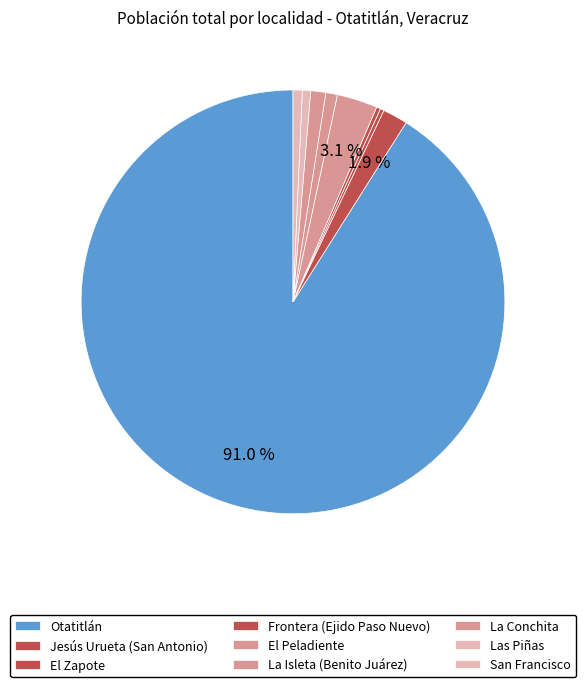

What percentage do Frontera (Ejido Paso Nuevo) and El Zapote together represent?

0.6%